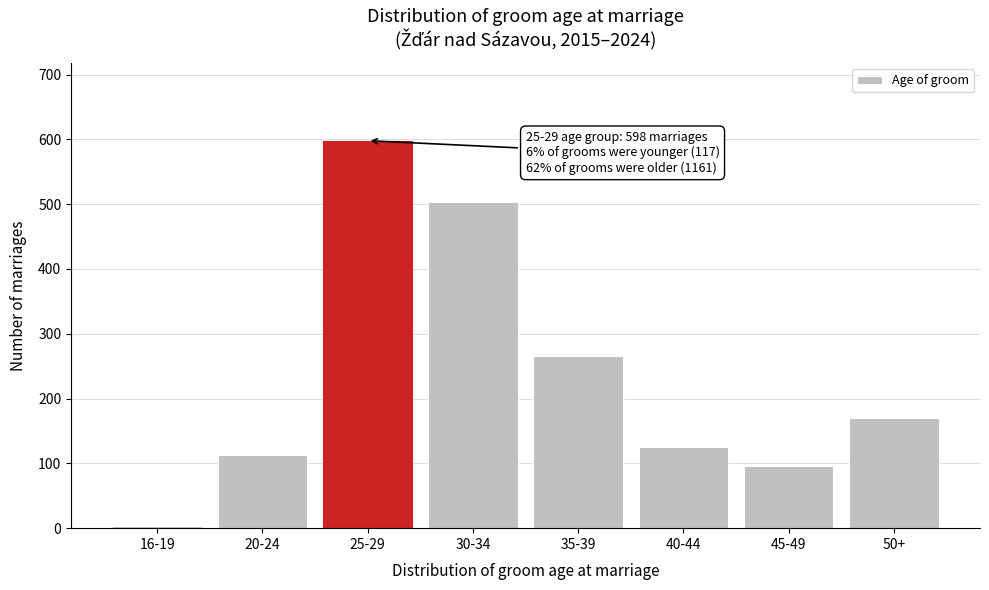

Reading right to left, transcribe all the data shown in this chart.

170	96	126	265	504	598	113	4